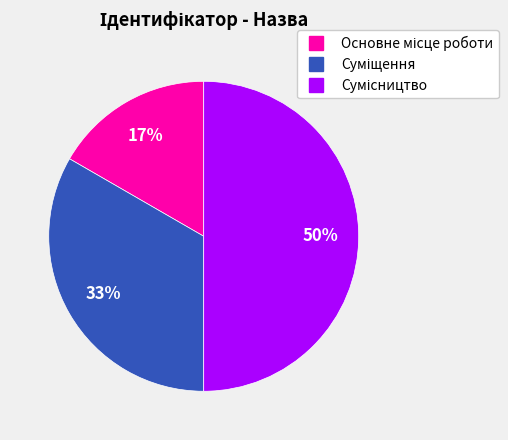

To the nearest percent, what is the difference between the largest and smallest slice percentages?

33%